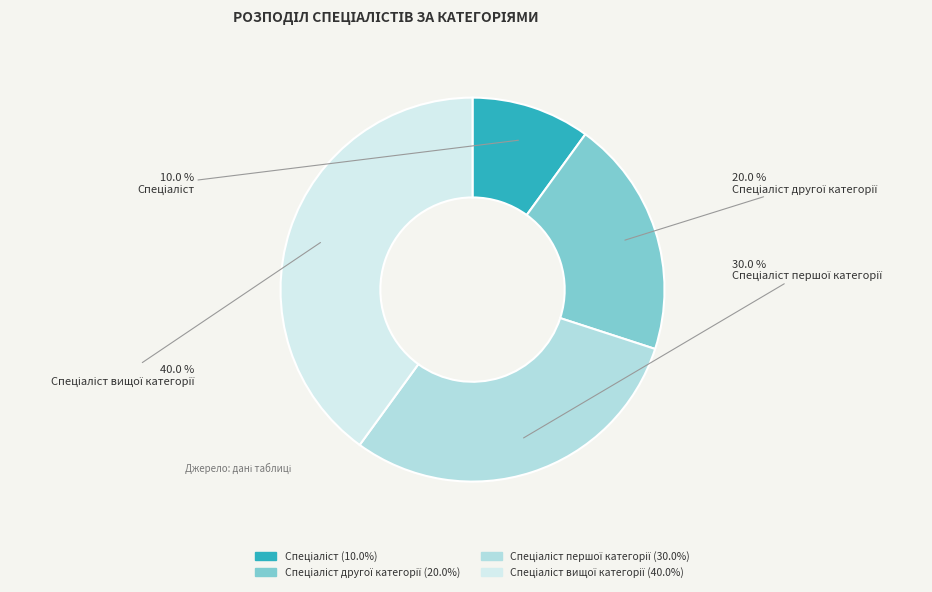

How many slices are in this pie chart?

4